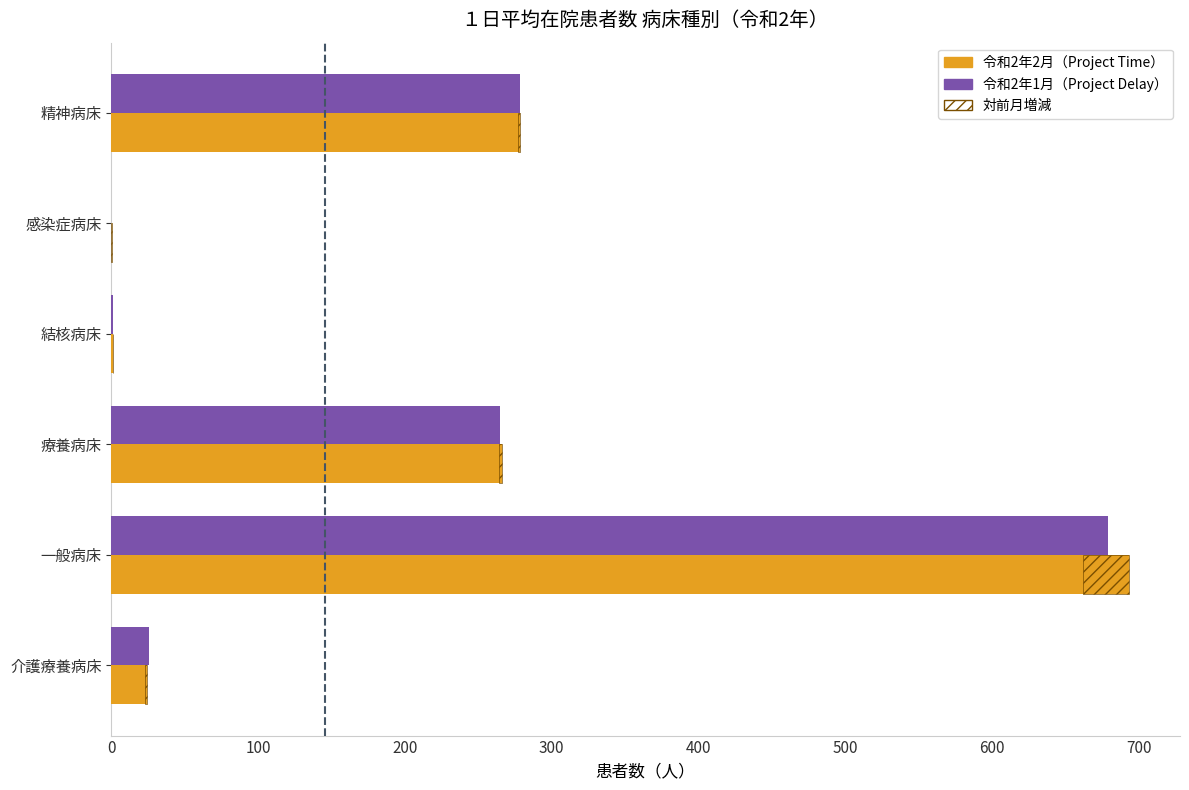

What is the difference between the maximum and minimum values in the 令和2年2月 series?

693.1